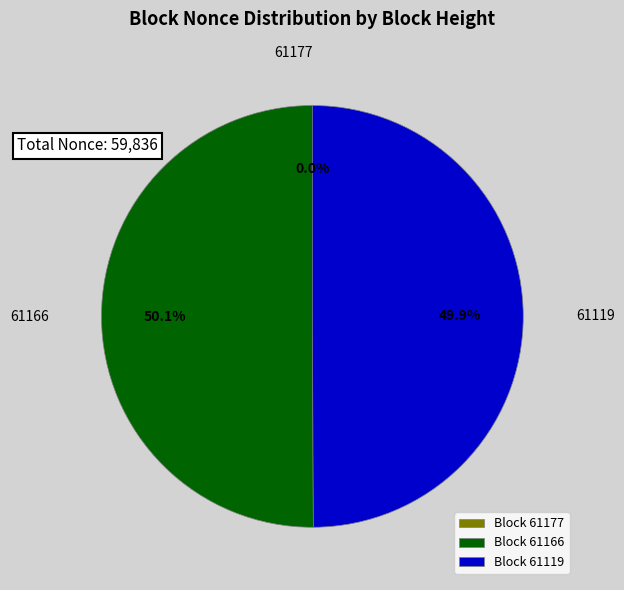

Is the sum of Block 61166 and Block 61119 greater than half?

Yes